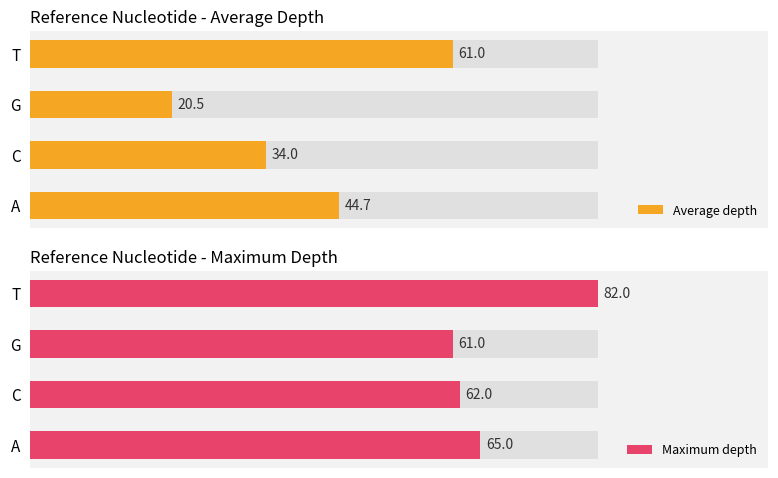

What is the difference between the highest and lowest values at G?

40.5